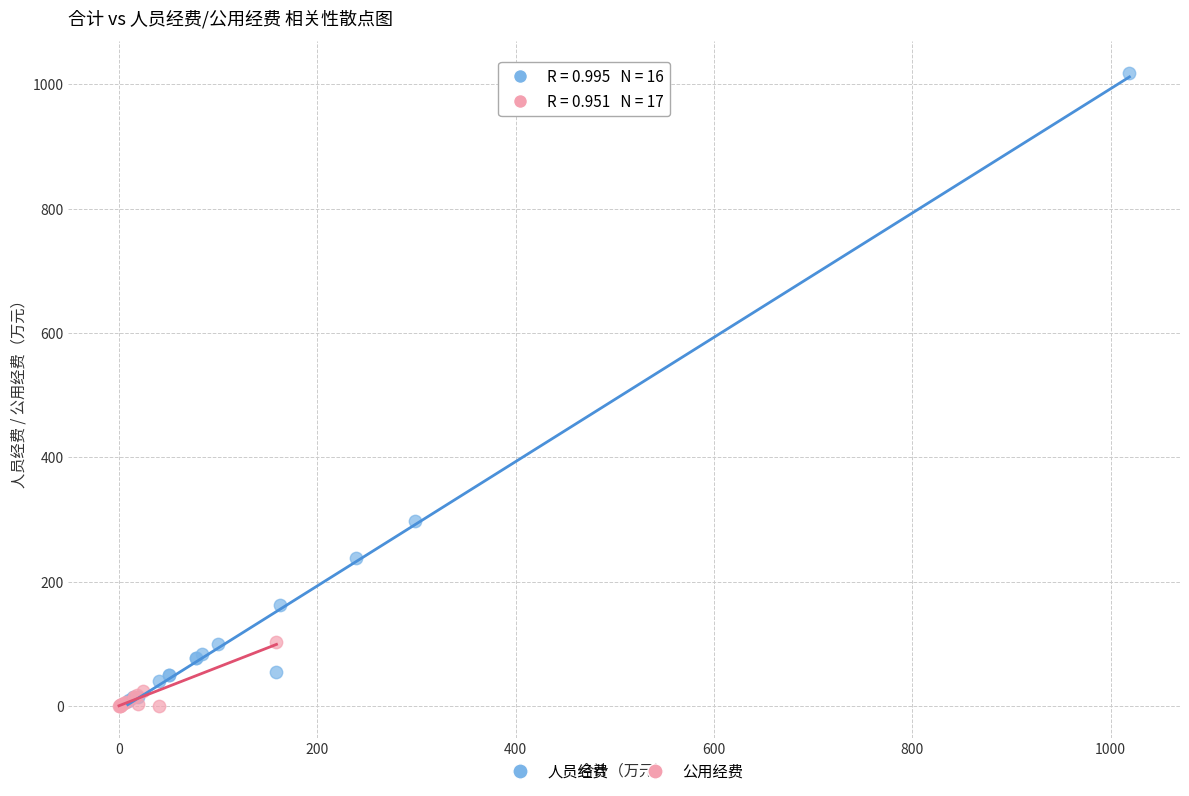

Which series contains the lowest Y value?

公用经费